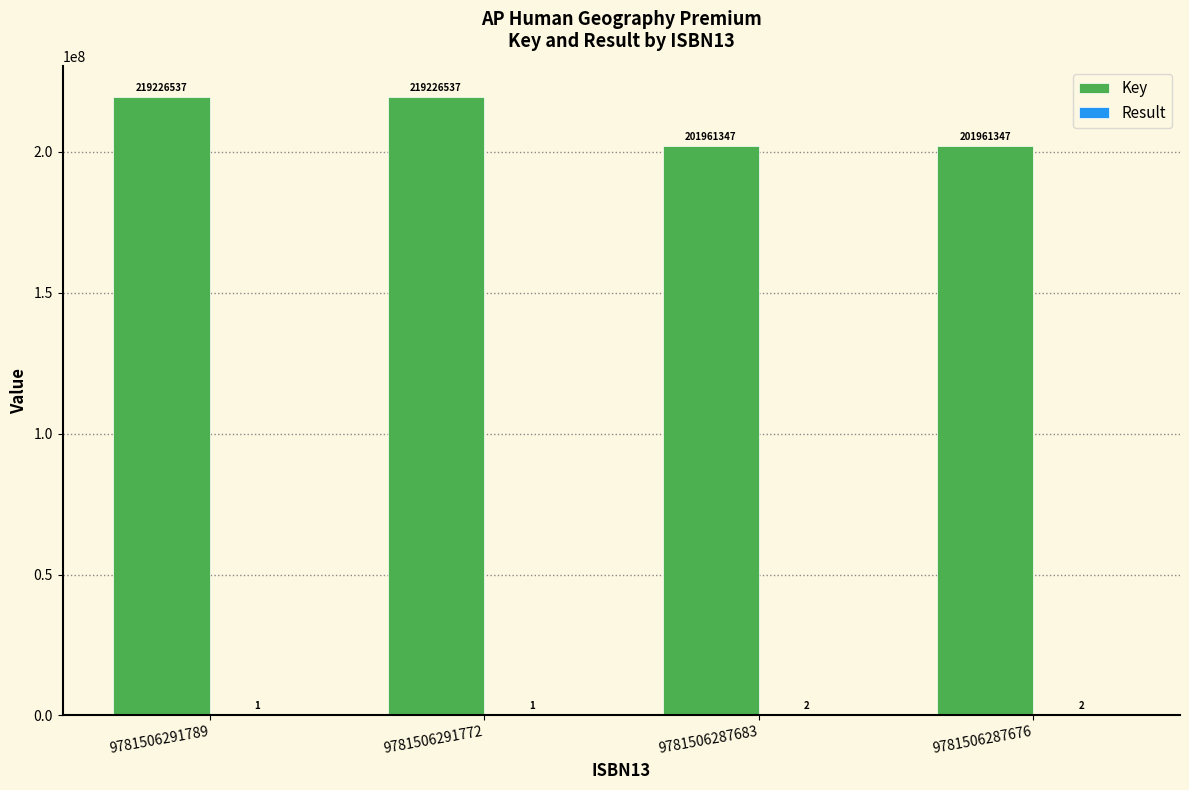

What is the highest value of the Key series?

219226537